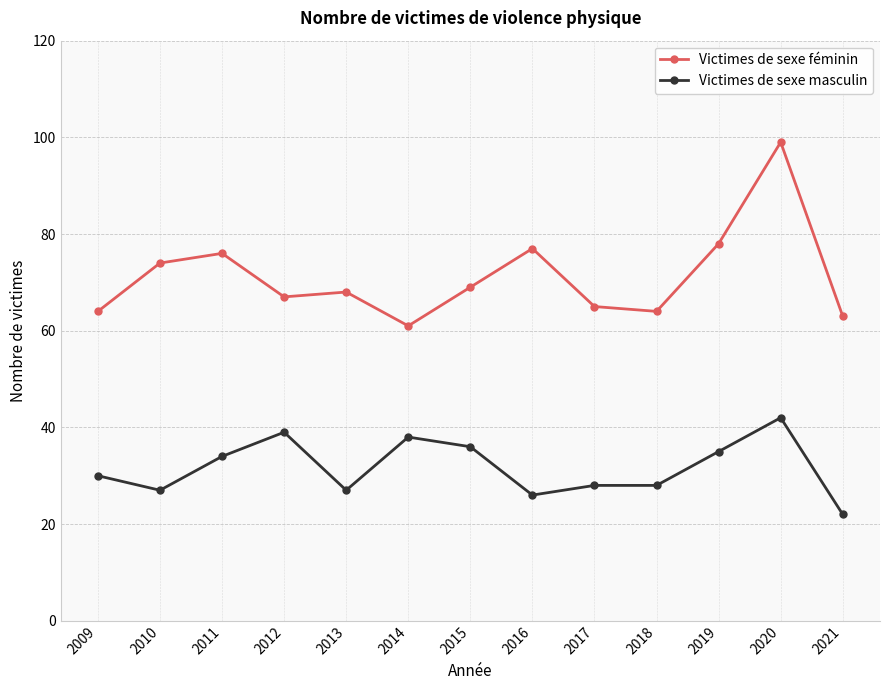

True or false: Victimes de sexe masculin and Victimes de sexe féminin cross at least once.

False